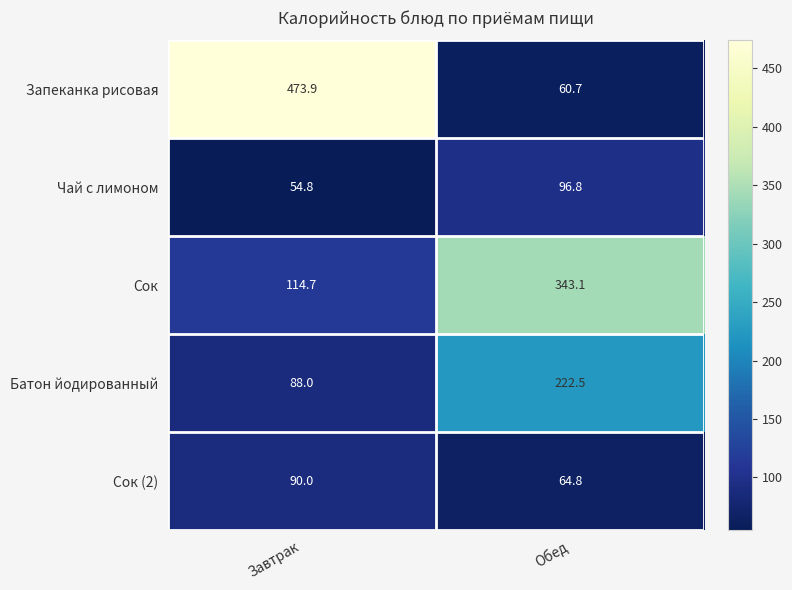

Reading left to right, list all the values displayed in this chart.

Запеканка рисовая: Завтрак=473.9	Обед=60.7
Чай с лимоном: Завтрак=54.8	Обед=96.8
Сок: Завтрак=114.7	Обед=343.1
Батон йодированный: Завтрак=88.0	Обед=222.5
Сок (2): Завтрак=90.0	Обед=64.8